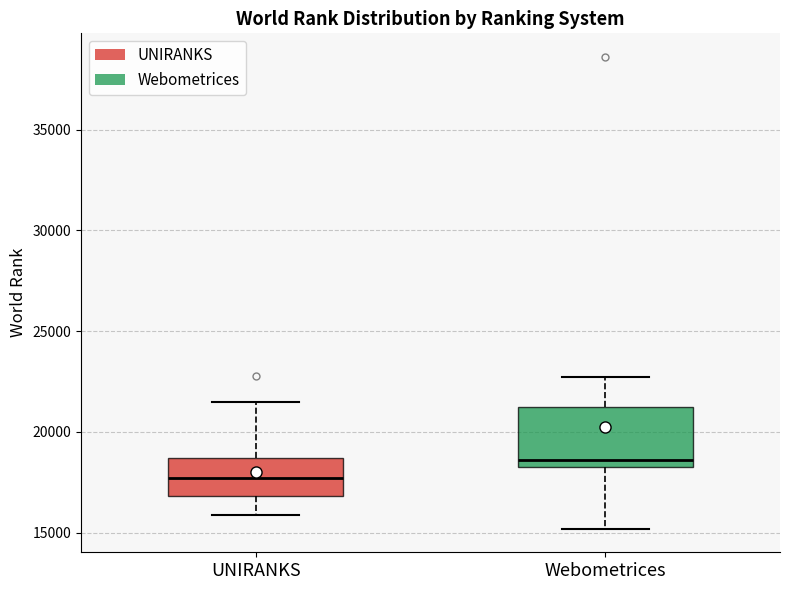

Reading left to right, read every box against the y-axis: the position of its median line, the range the box covers, and the ends of its whiskers. The values are not printed on the chart, so give them approximately, as read against the axis.

UNIRANKS: median 17500, box 17000 to 18500, whiskers 16000 to 21500
Webometrices: median 18500 (just above the box's lower edge), box 18500 to 21000, whiskers 15000 to 22500